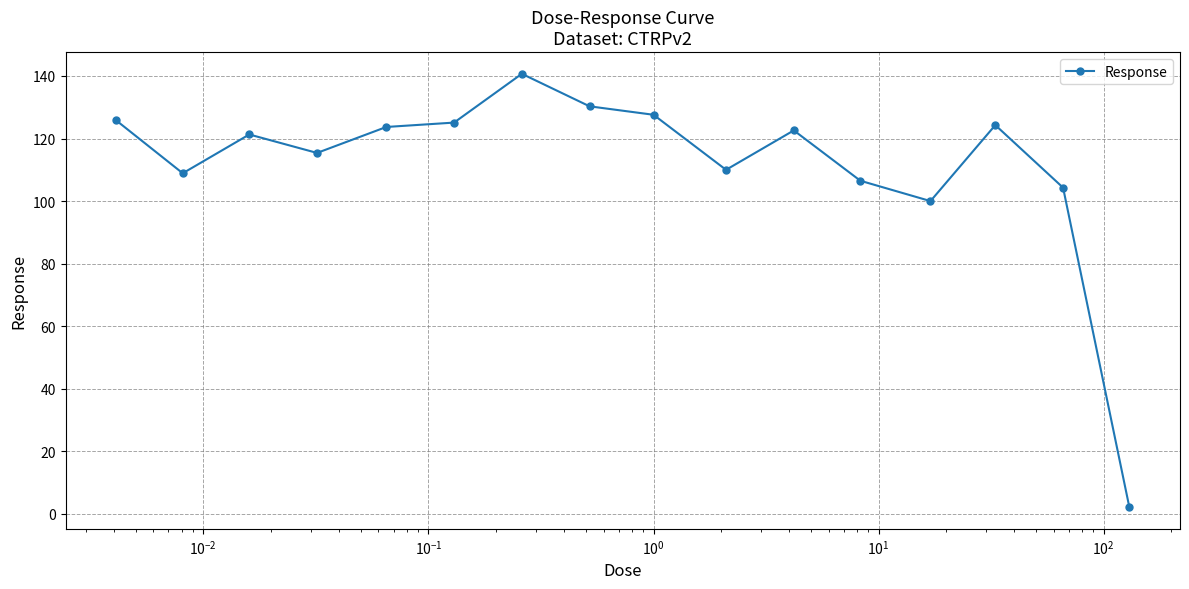

True or false: there are more than 2 points higher than both neighbors.

True